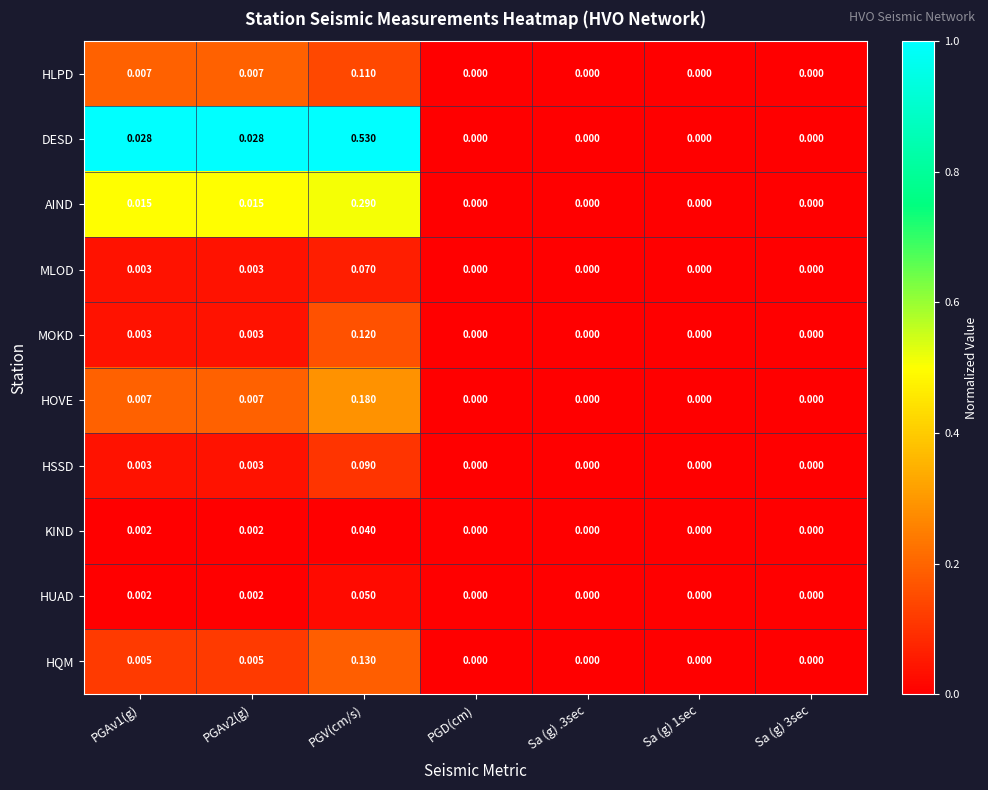

At which category does the chart reach its peak across all series?

PGV(cm/s)